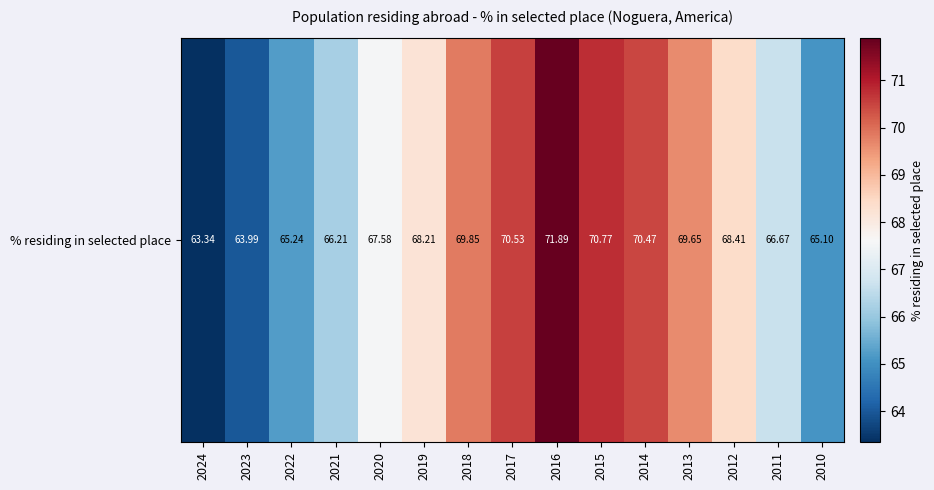

How many data points are less than 68?

7